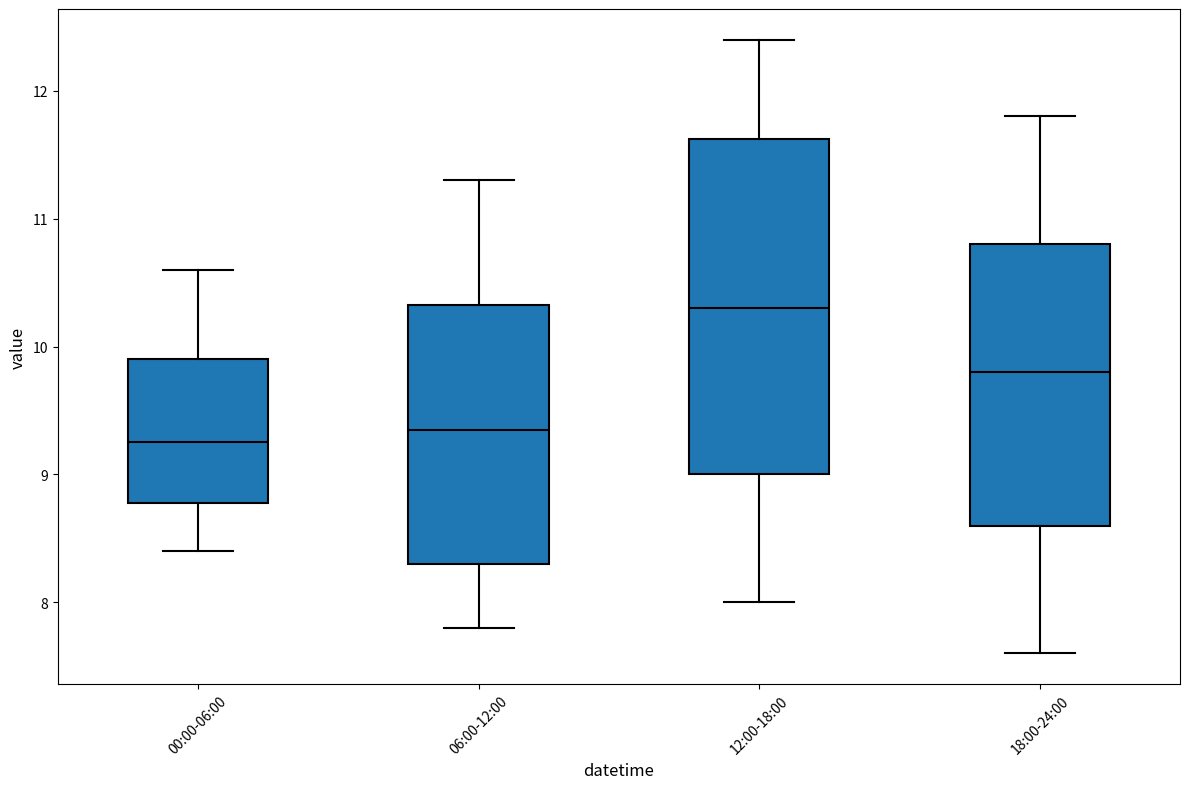

Comparing the boxes themselves (not the whiskers), which one is the tallest?

12:00-18:00